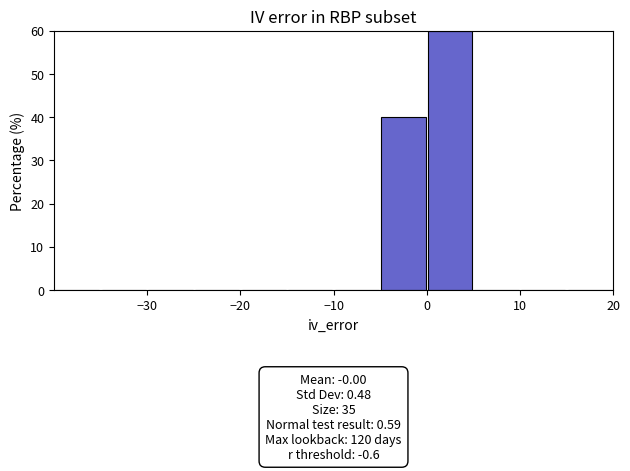

Which range on the x-axis has the tallest bar?

0 to 5